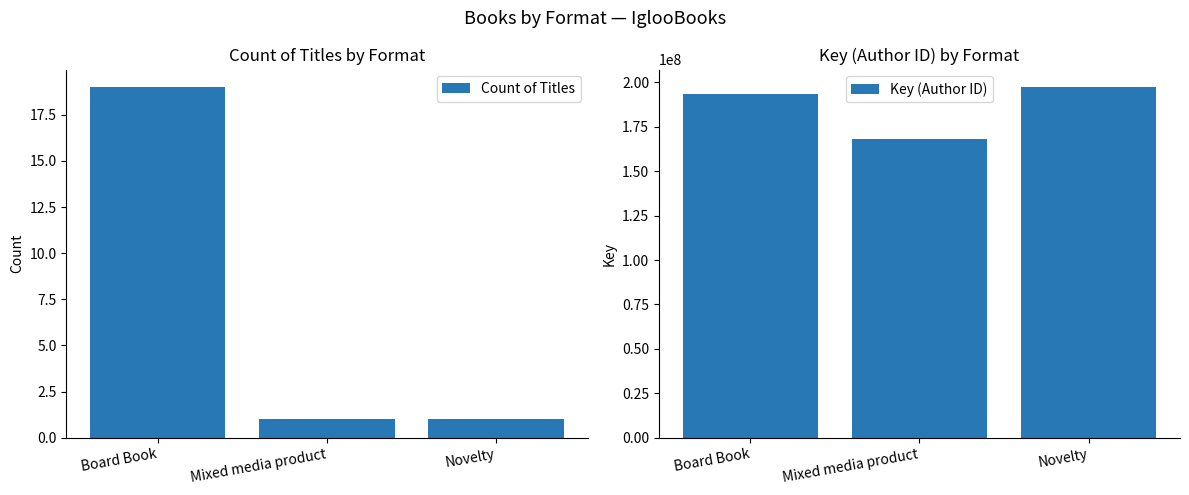

What are all the series names shown in the legend?

Count of Titles, Key (Author ID)